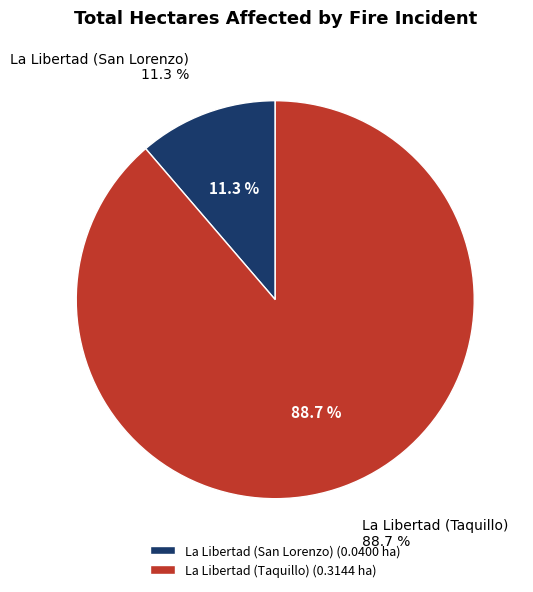

How many segments does this pie chart have?

2